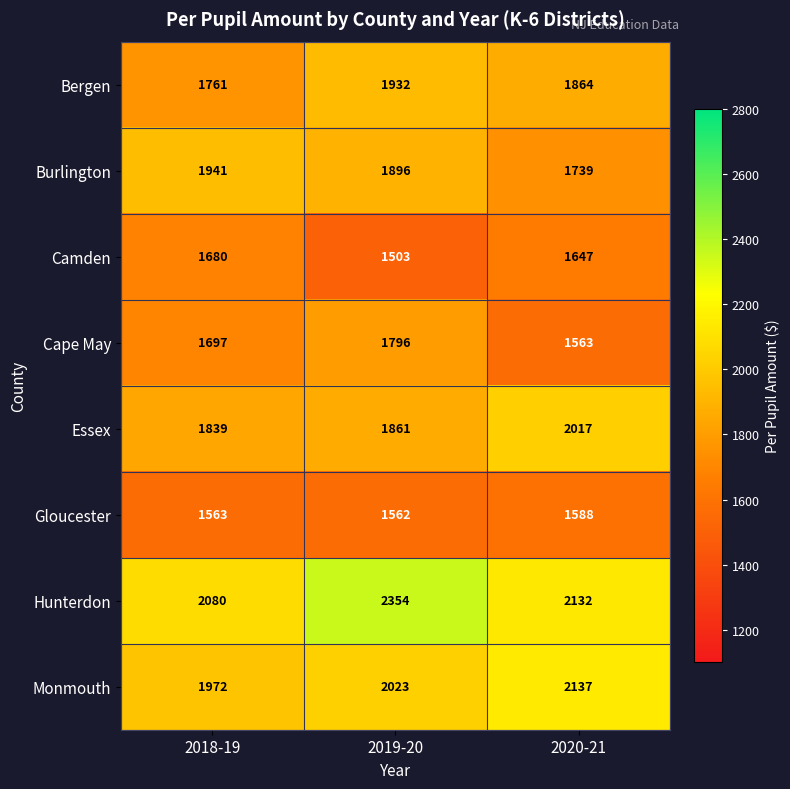

Between 2018-19 and 2019-20, which series saw the biggest shift?

Hunterdon